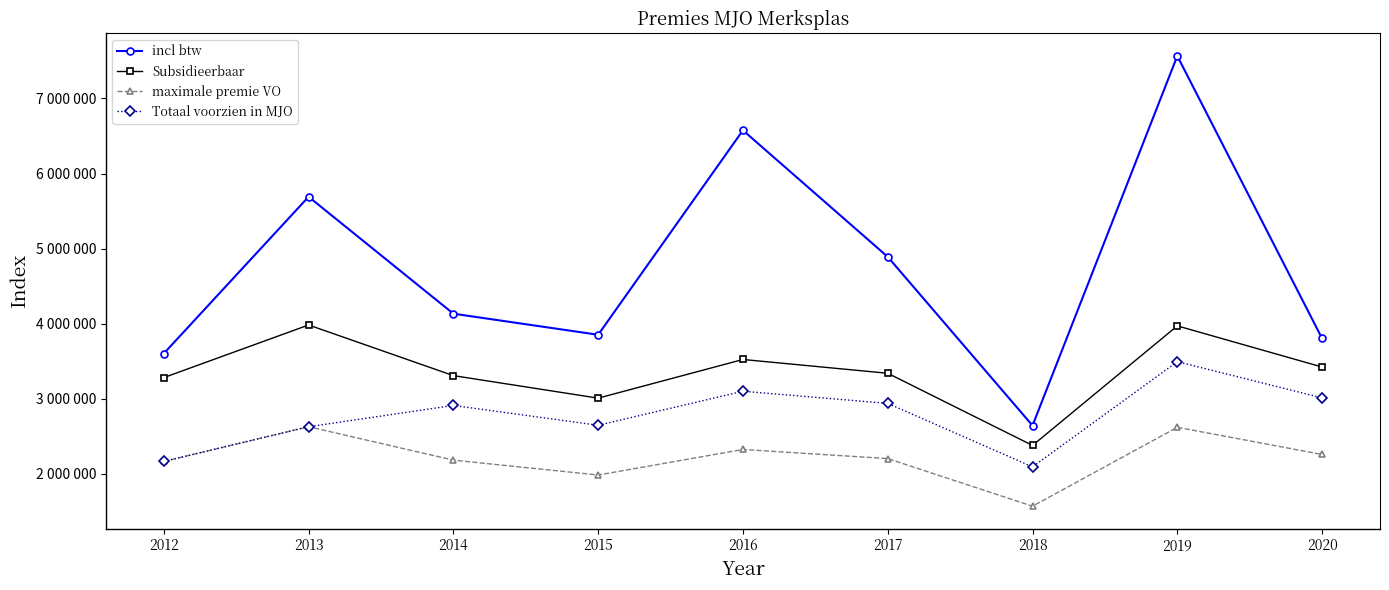

What is the value of the Subsidieerbaar point at the 8th from the left?

3972375.2